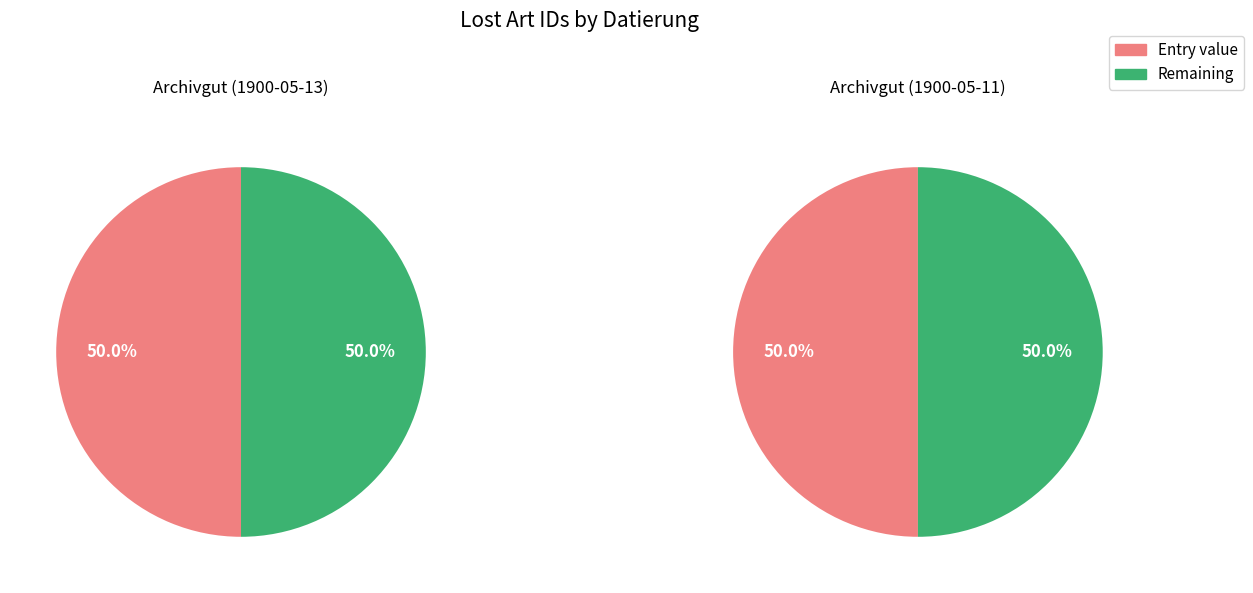

What portion of the pie excludes 1900-05-13 [Dokumentdatum]?

50.0%